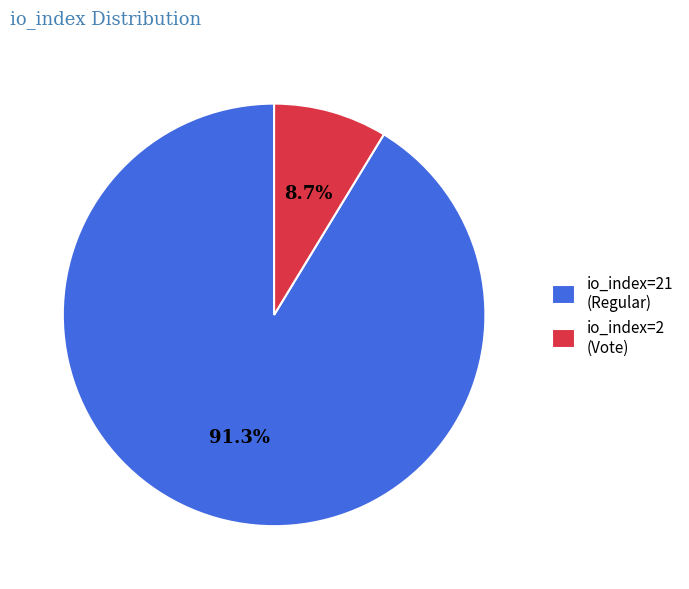

Approximately how many times larger is the value at io_index=2 (Vote) compared to io_index=21 (Regular)?

0.1